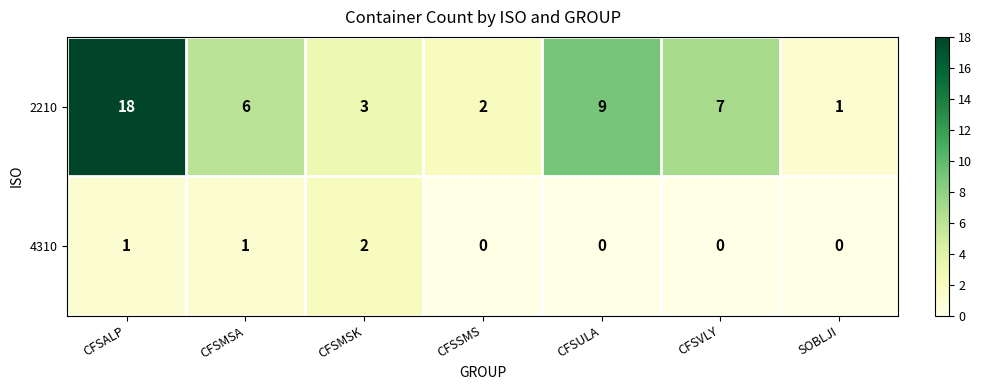

At CFSULA, list the series in order from smallest to largest.

4310, 2210